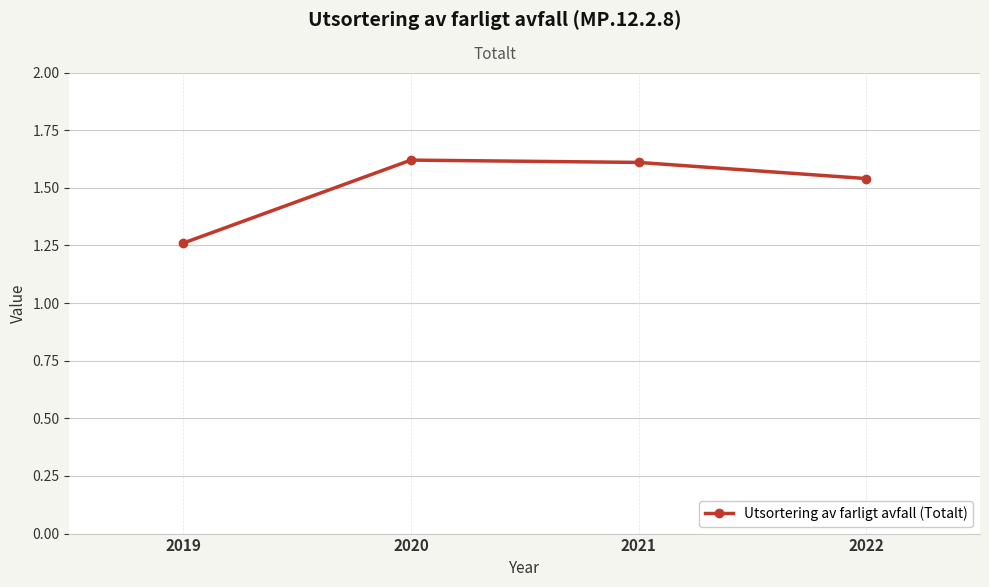

Is this an area chart (filled region under the line)?

No